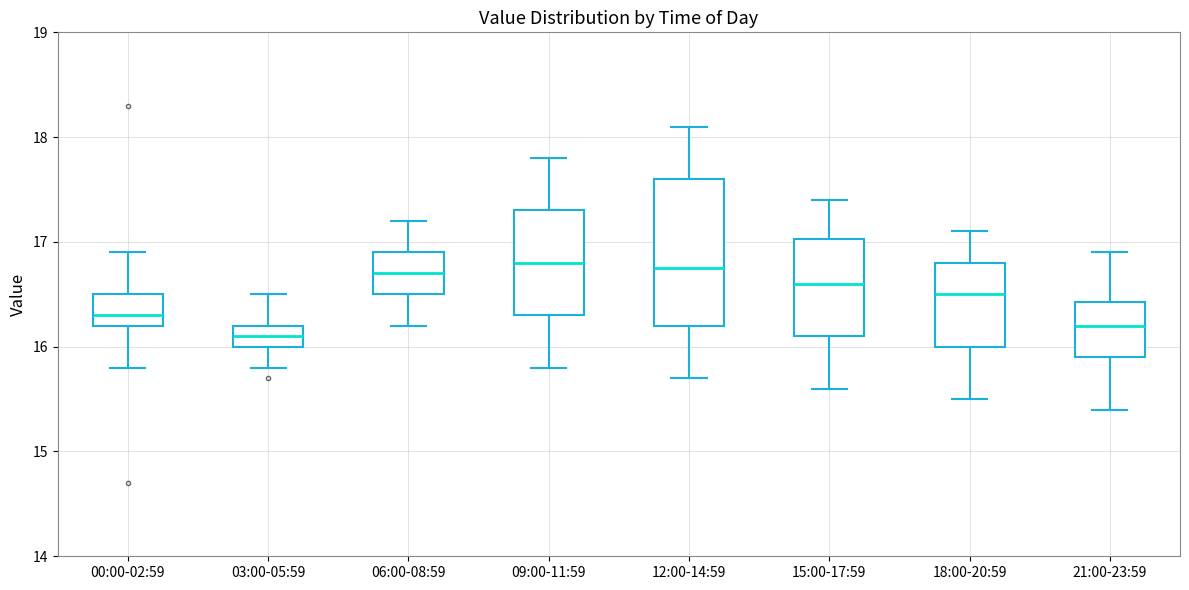

Where does the lower whisker of the box for 18:00-20:59 end on the y-axis? The values are not printed on the chart, so give them approximately, as read against the axis.

15.5